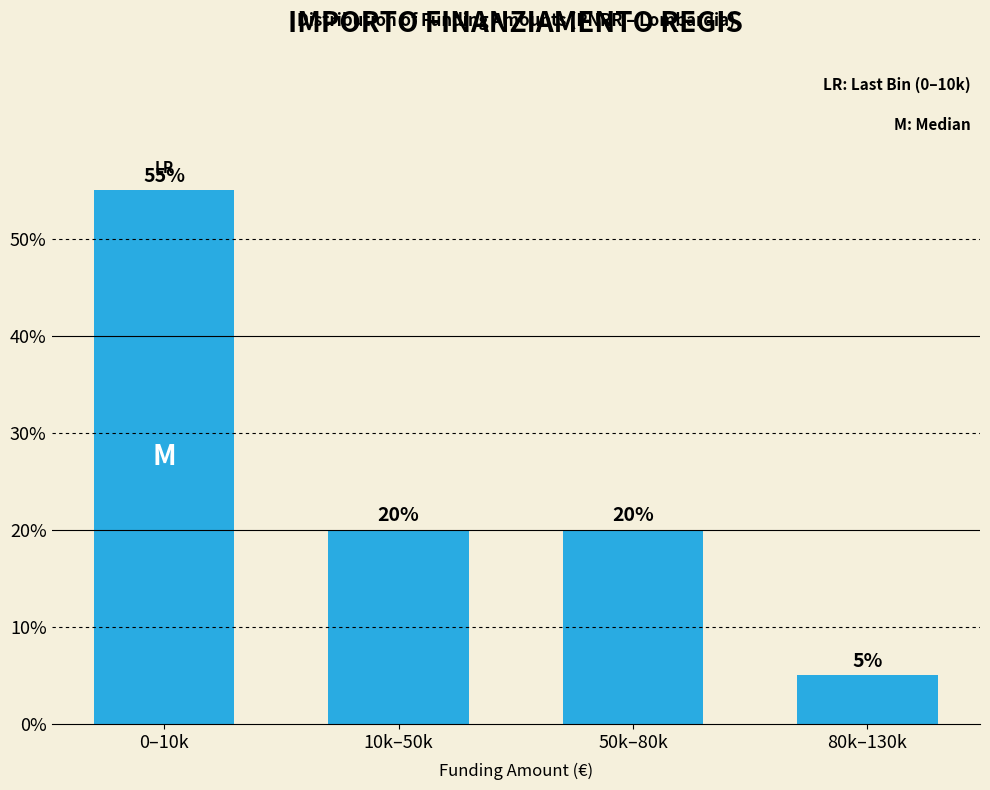

Reading left to right, transcribe all the data shown in this chart.

0–10k=55.0	10k–50k=20.0	50k–80k=20.0	80k–130k=5.0